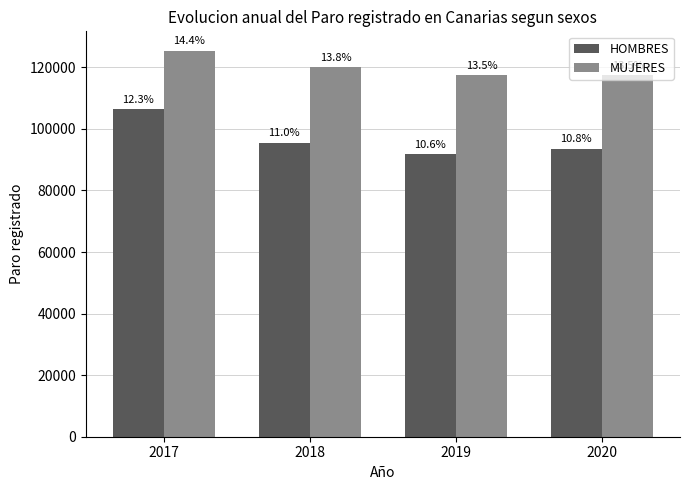

Rank the categories by MUJERES value from highest to lowest.

2017, 2018, 2020, 2019